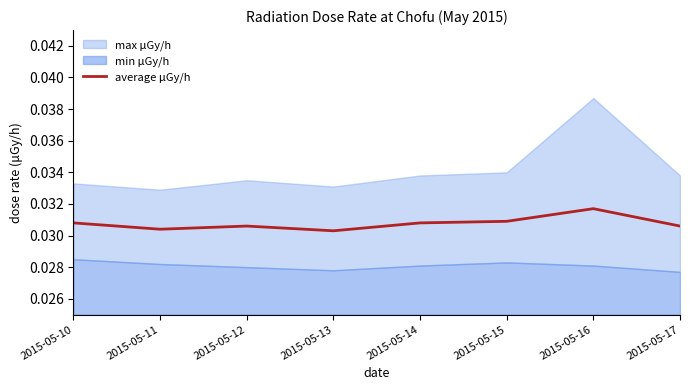

How many data points does each series have?

8